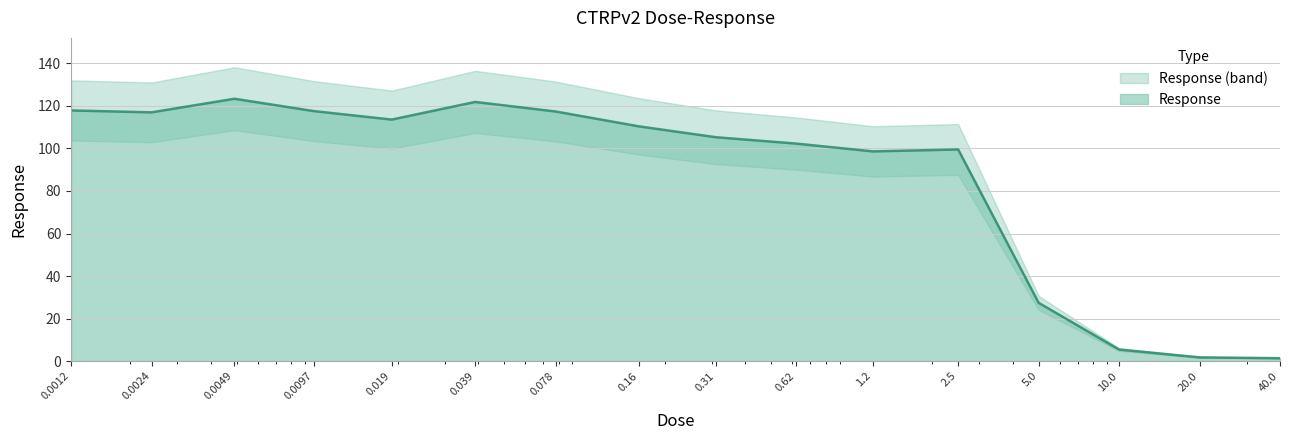

Does the chart display data point markers on the line(s)?

No